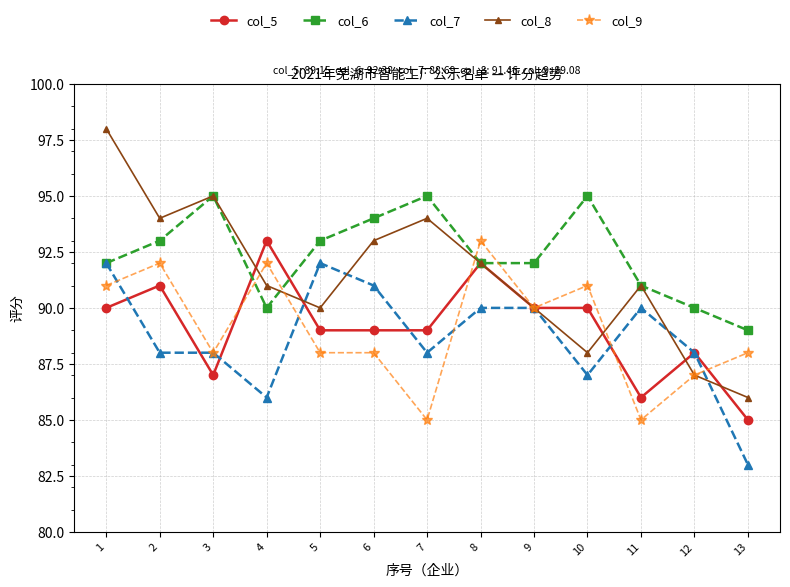

What is the average value of the col_8 series?

91